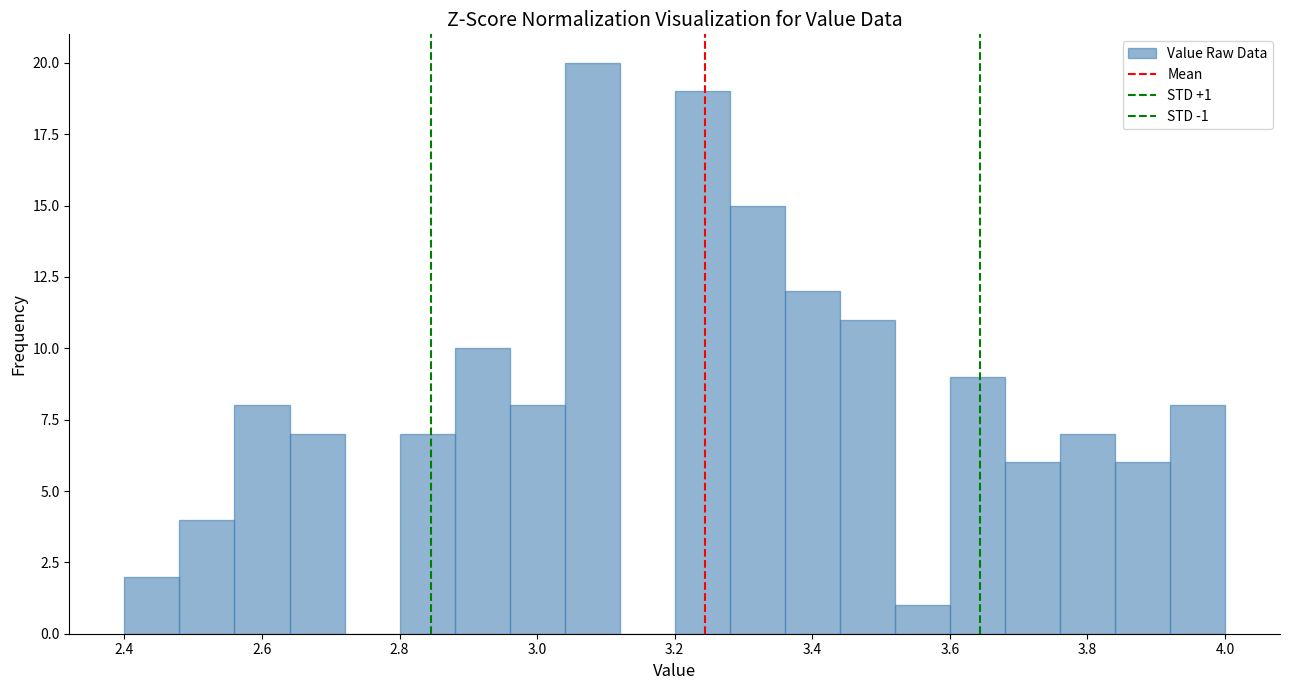

Which range on the x-axis has the tallest bar?

3.04 to 3.12